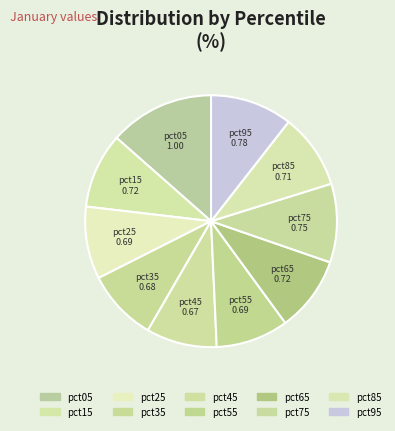

What is the largest slice in the pie chart?

pct05